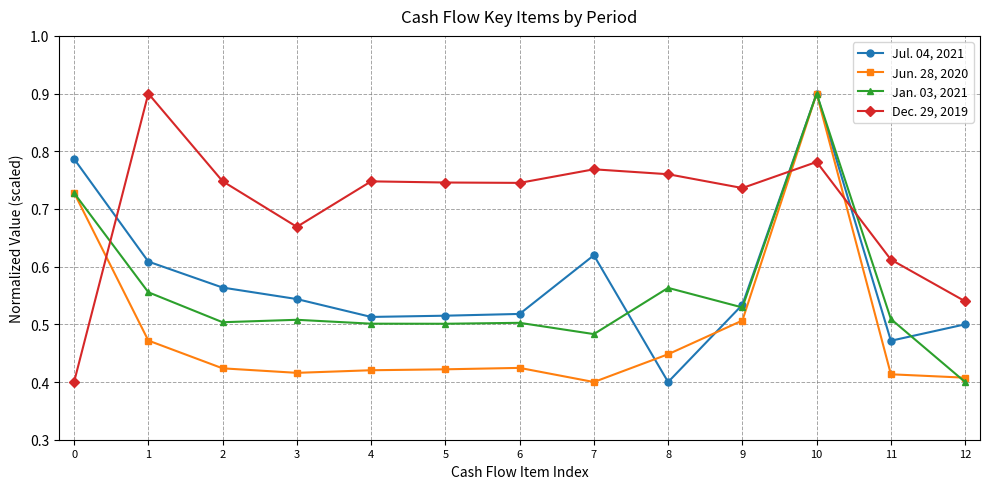

True or false: Dec. 29, 2019 has more than 1 interior local peaks.

True